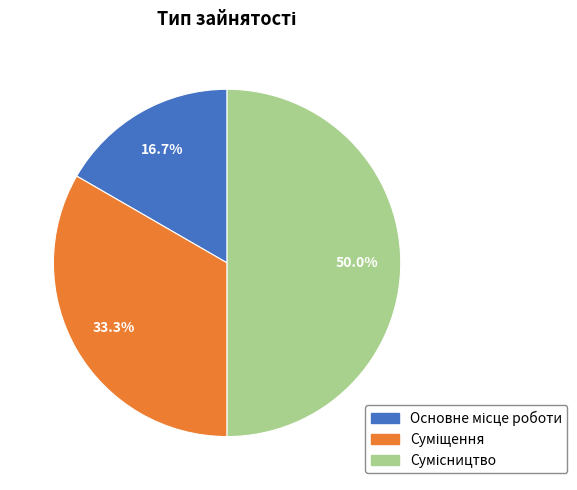

Is it true that Суміщення is 40% of the pie?

False